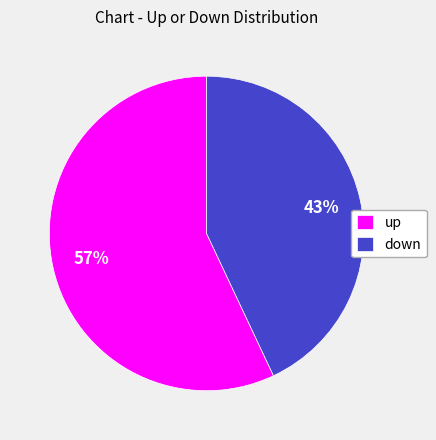

To the nearest percent, what is the difference between the largest and smallest slice percentages?

14%